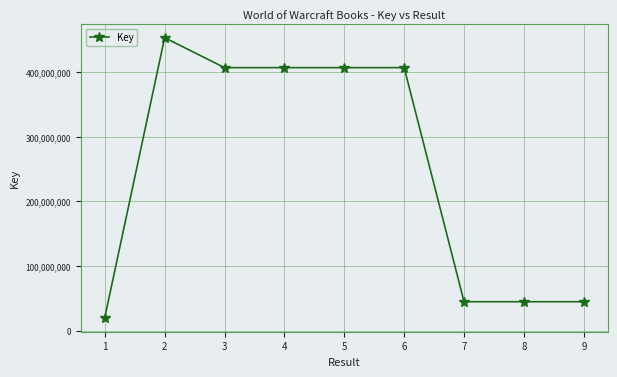

What is the greatest value displayed?

453812268